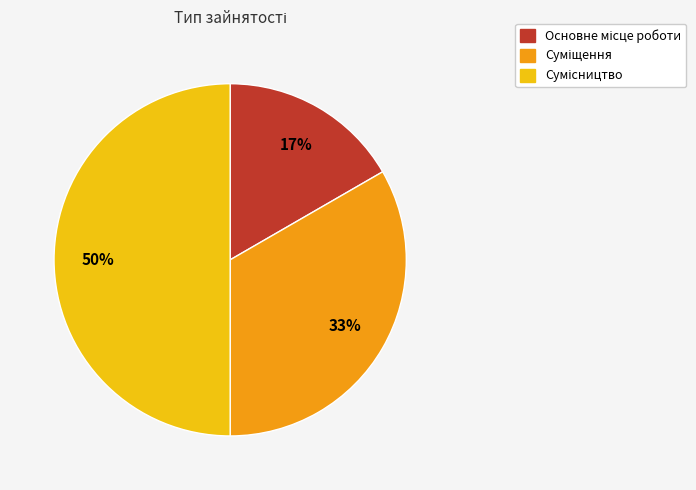

How many segments does this pie chart have?

3